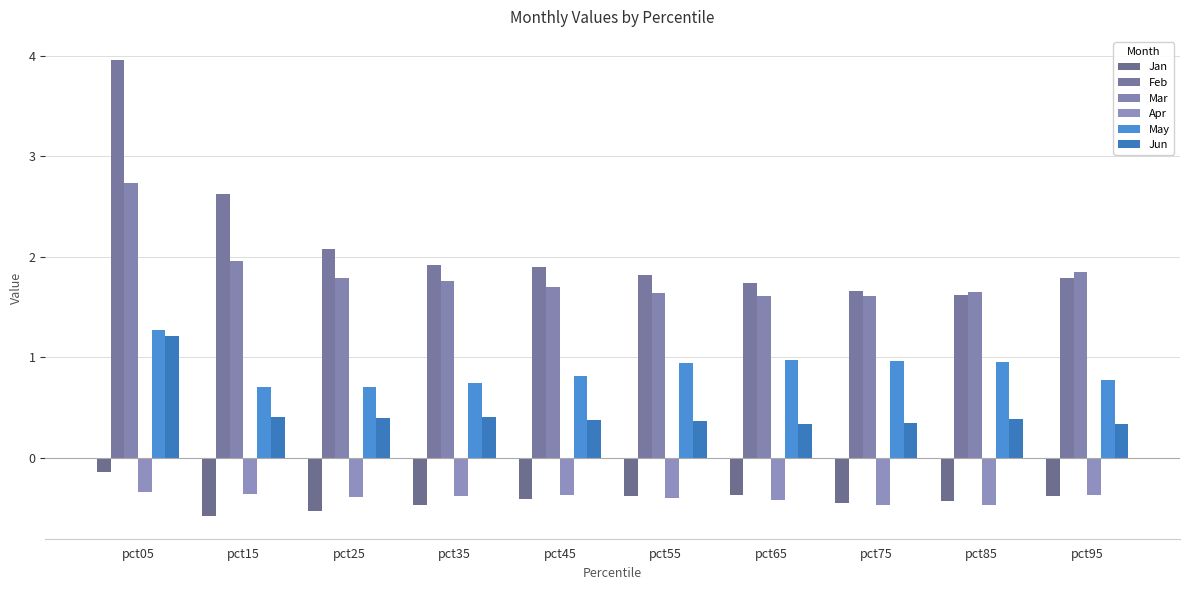

At which category is the sum across all series the highest?

pct05